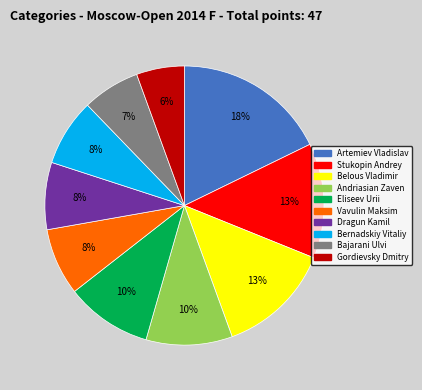

What is the smallest slice in the pie chart?

Gordievsky Dmitry